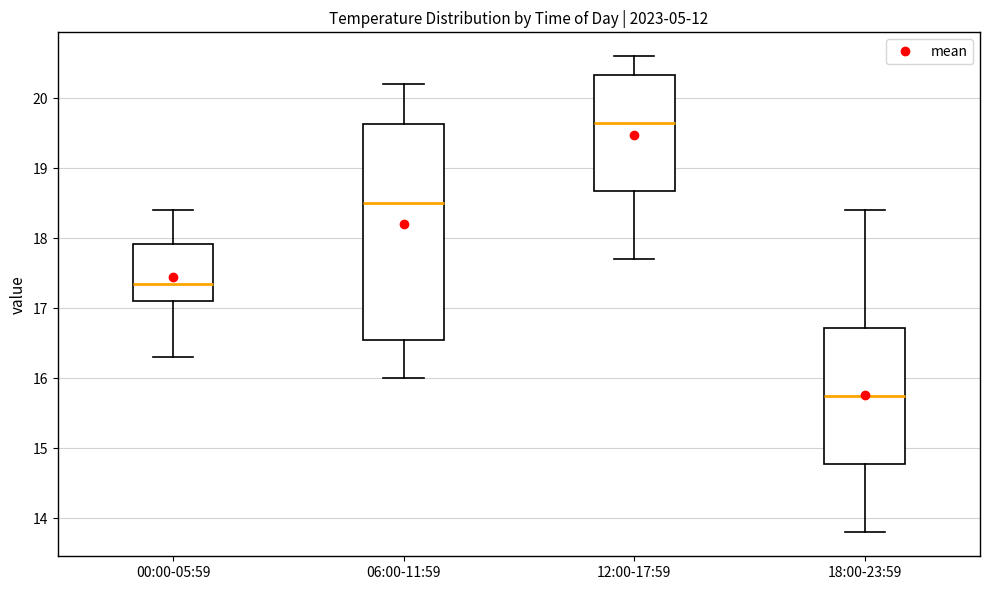

Where does the lower whisker of the box for 00:00-05:59 end on the y-axis? The values are not printed on the chart, so give them approximately, as read against the axis.

16.3